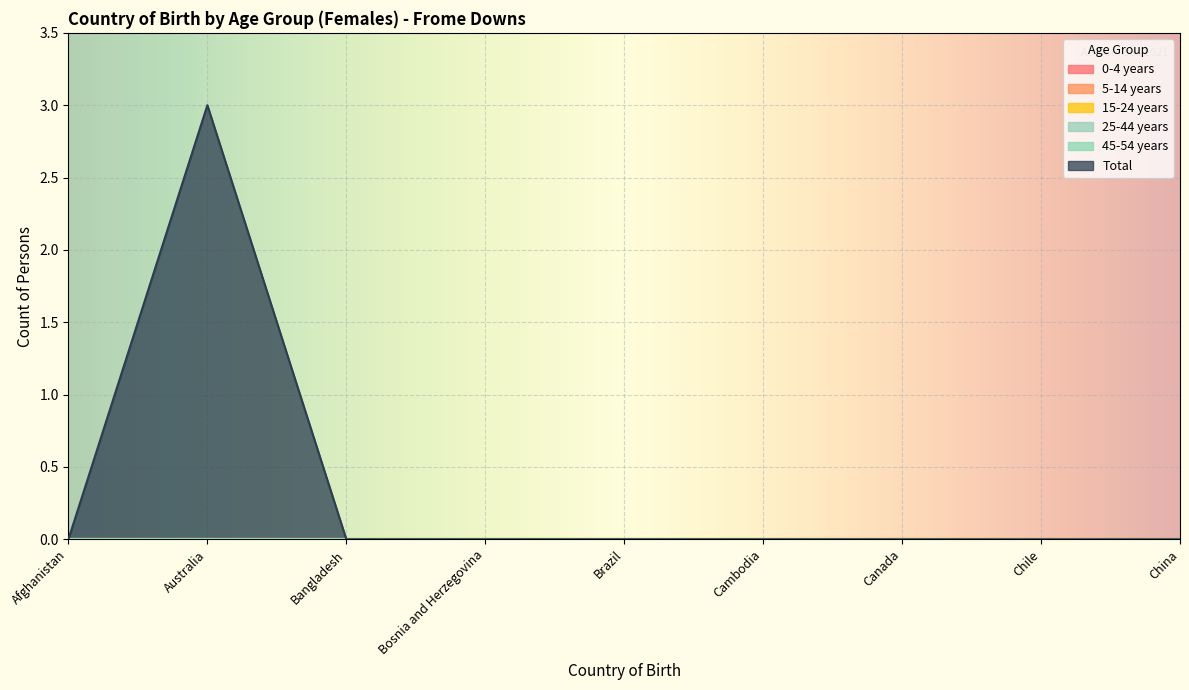

True or false: 15-24 years and 45-54 years intersect in this chart.

False